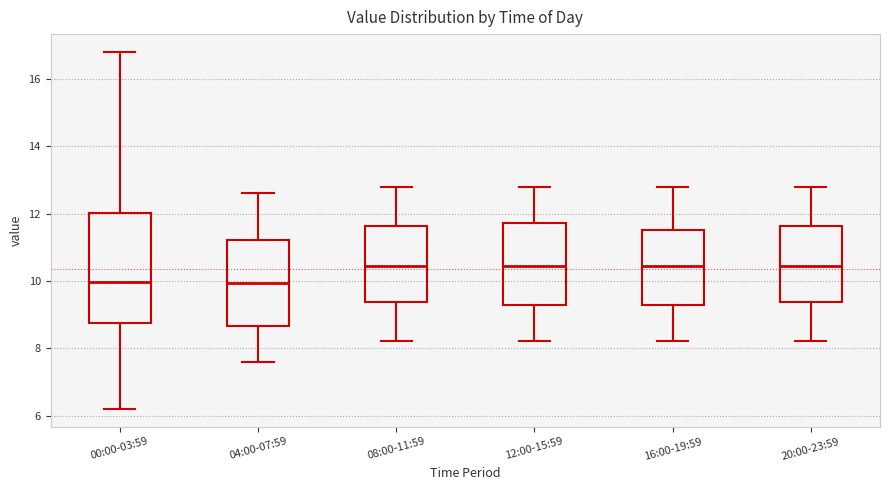

Where is the upper edge of the box for 12:00-15:59 on the y-axis? The values are not printed on the chart, so give them approximately, as read against the axis.

11.8